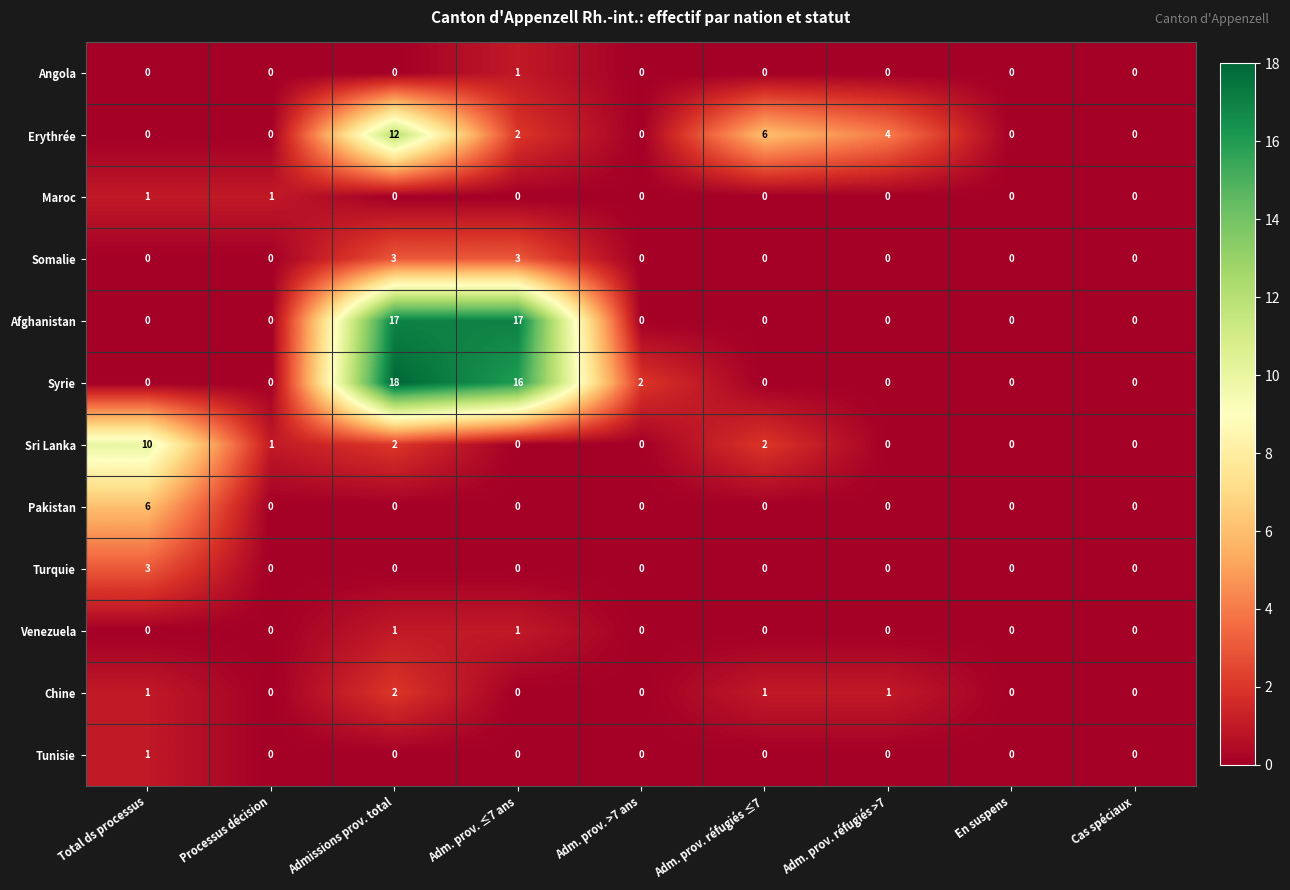

At which category does the chart reach its peak across all series?

Admissions prov. total